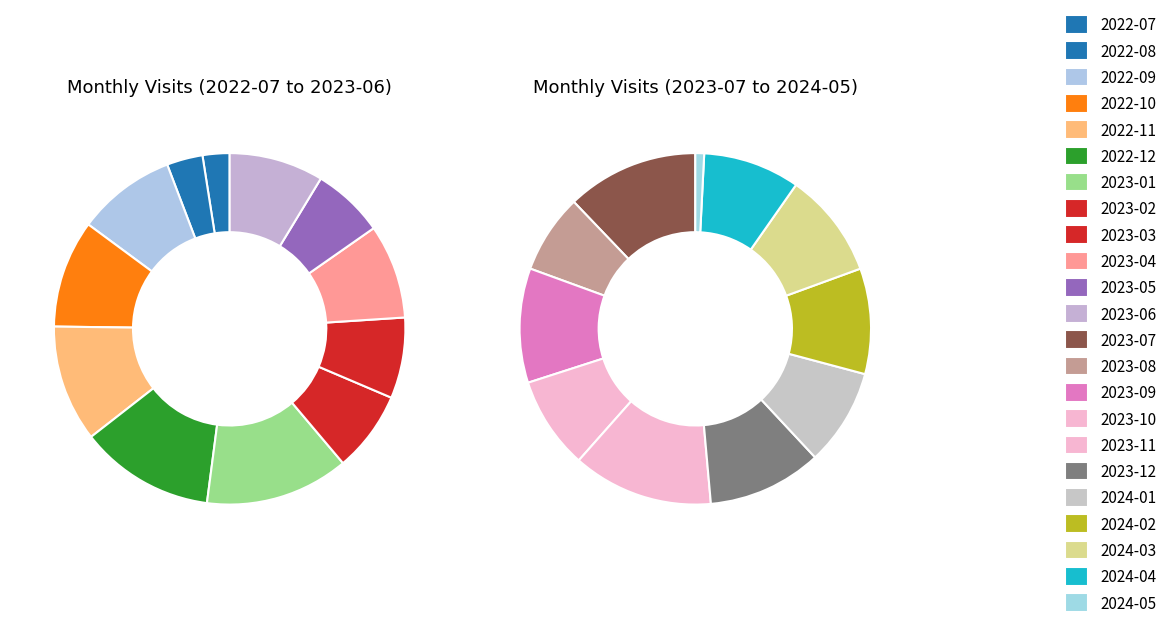

What portion of the pie excludes 2022-12?

87.6%